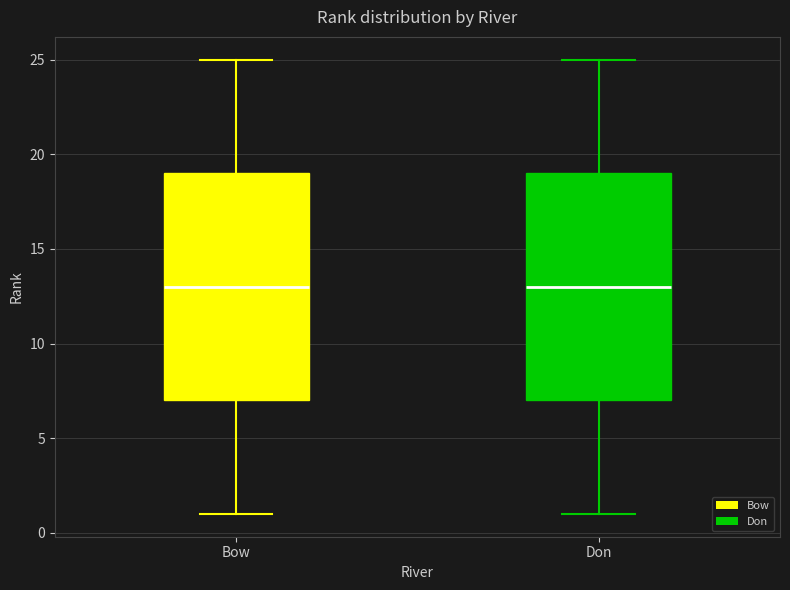

Reading left to right, transcribe this box plot: for each box, give where its median line is, the range the box spans, and where its two whiskers end, as read against the y-axis. The values are not printed on the chart, so give them approximately, as read against the axis.

Bow: median 13, box 7 to 19, whiskers 1 to 25
Don: median 13, box 7 to 19, whiskers 1 to 25